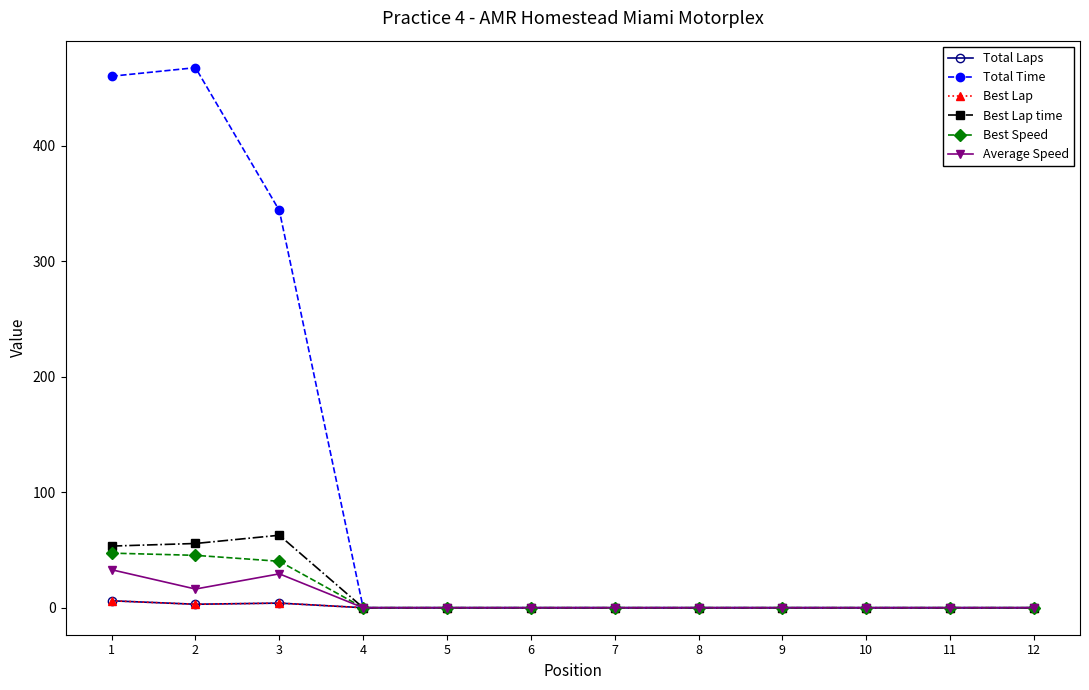

At which category is the sum across all series the highest?

1